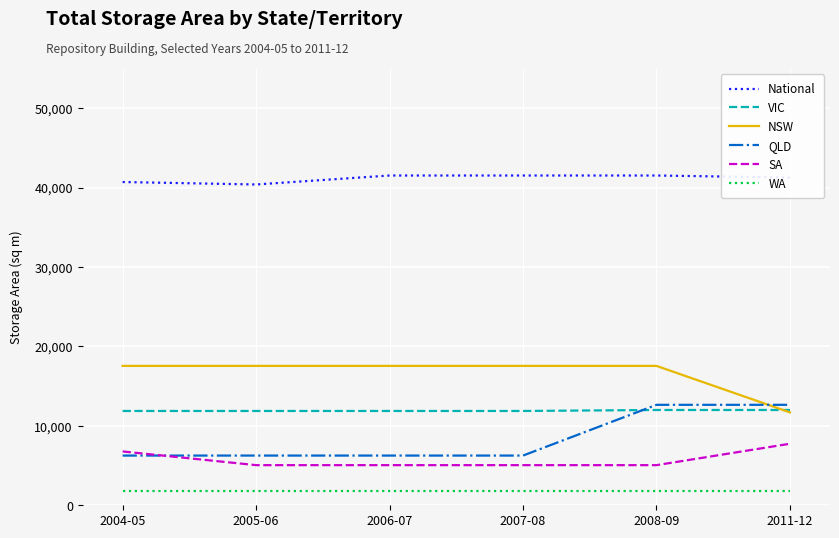

True or false: WA and NSW intersect in this chart.

False